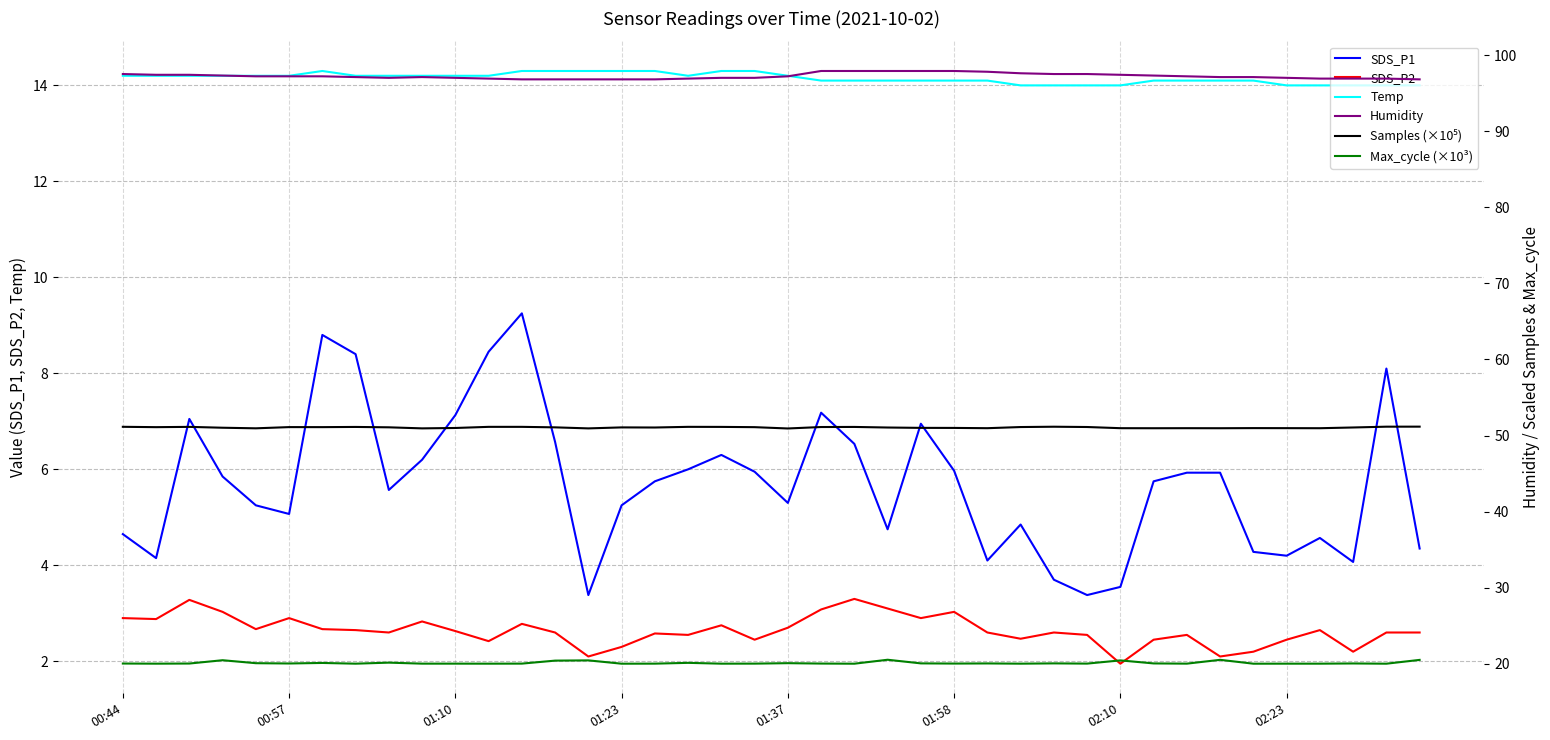

True or false: Temp and SDS_P2 cross at least once.

False